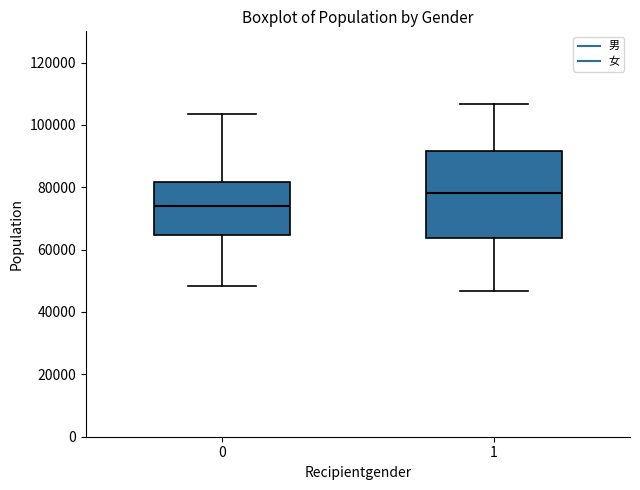

Reading left to right, read every box against the y-axis: the position of its median line, the range the box covers, and the ends of its whiskers. The values are not printed on the chart, so give them approximately, as read against the axis.

0: median 74000, box 64000 to 82000, whiskers 48000 to 104000
1: median 78000, box 64000 to 92000, whiskers 46000 to 106000